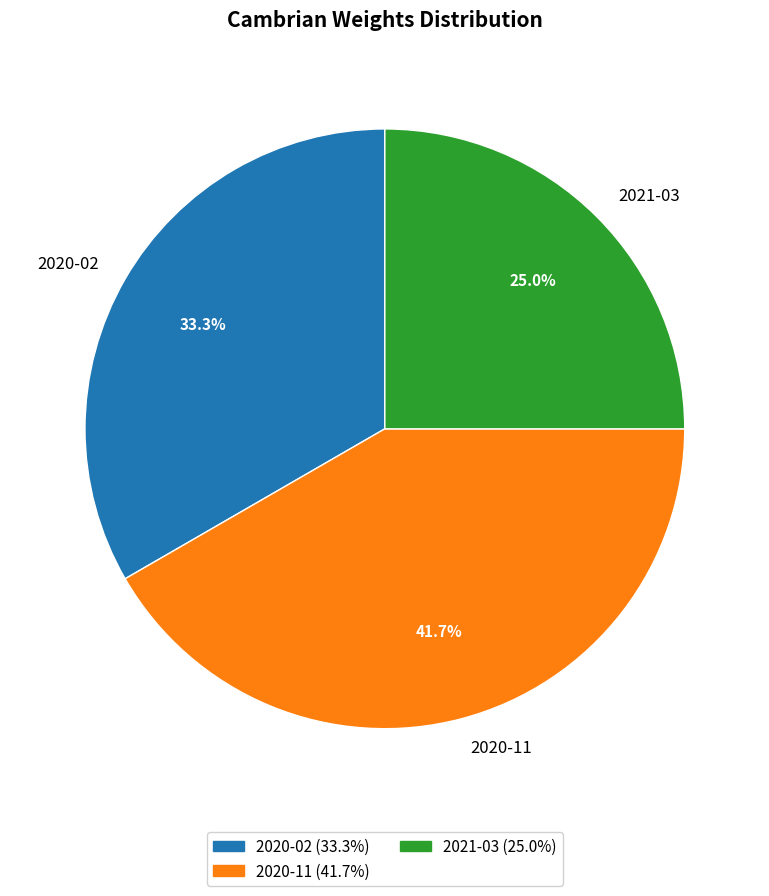

Count the number of slices in the pie.

3